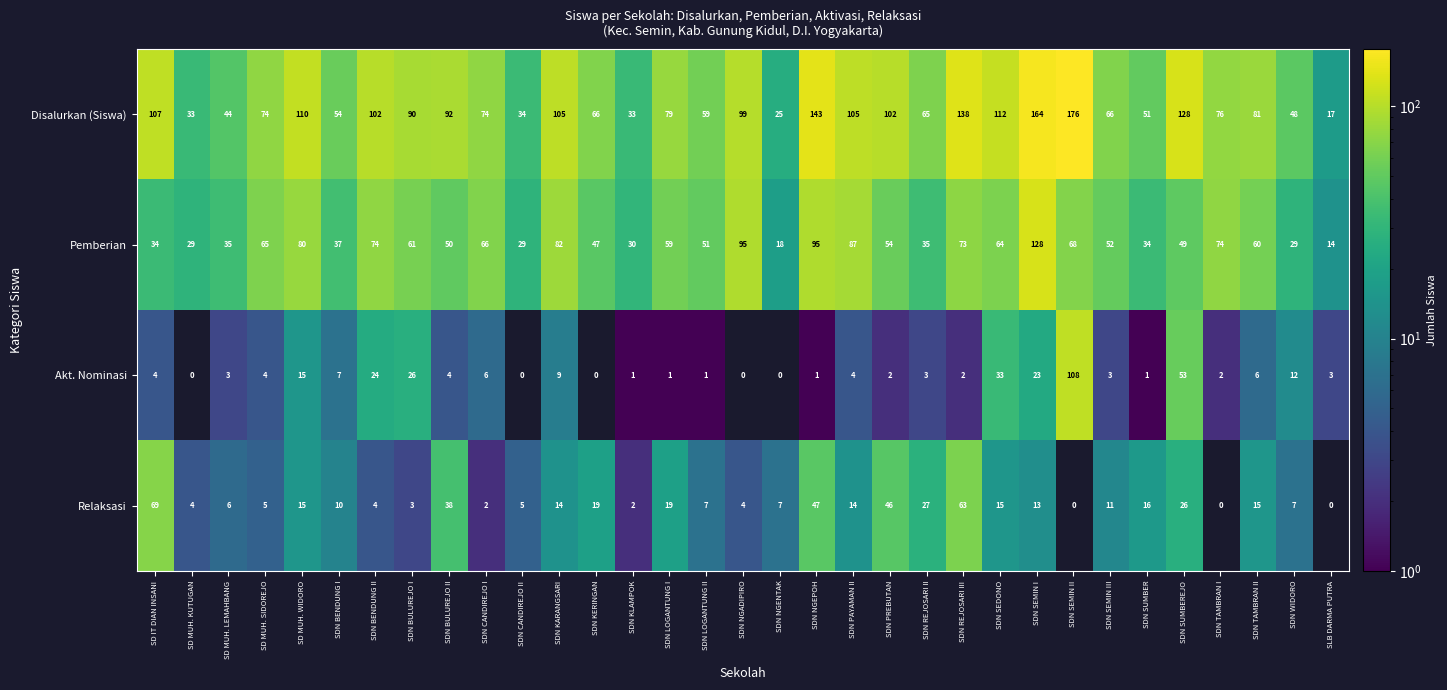

Rank the series at SDN SEMIN III from highest to lowest value.

Disalurkan (Siswa), Pemberian, Relaksasi, Akt. Nominasi